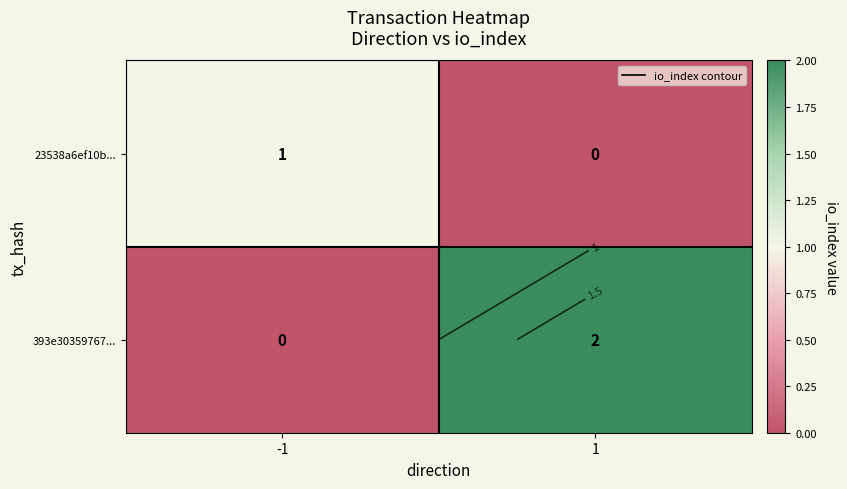

Rank the categories by 23538a6ef10b... value from lowest to highest.

1, -1